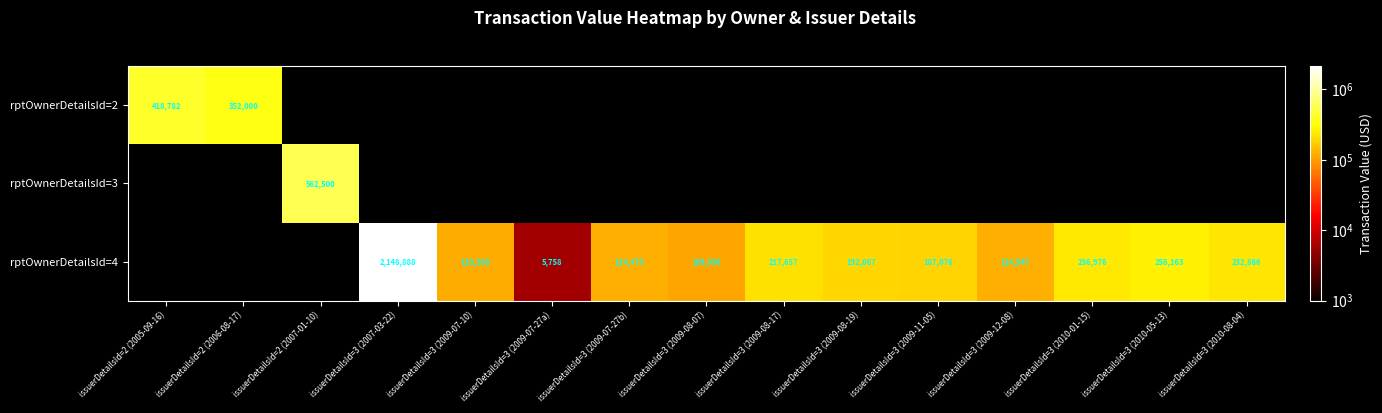

Is it true that rptOwnerDetailsId=4 equals 479519 at issuerDetailsId=3 (2007-03-22)?

False